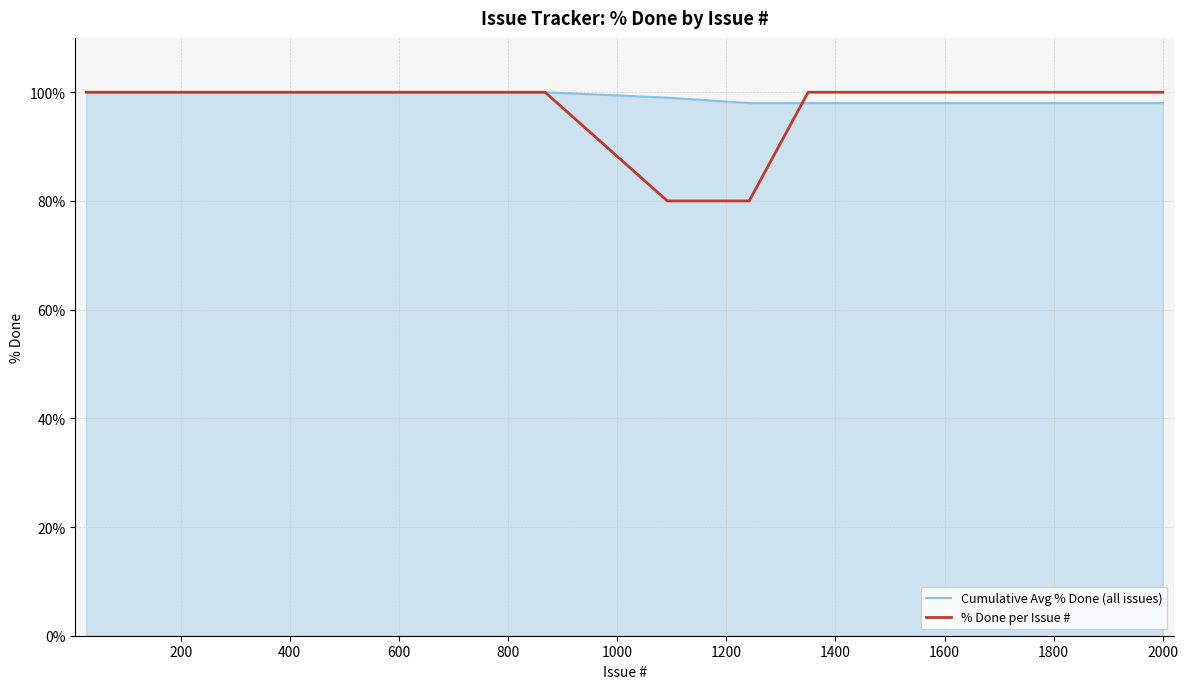

What is the minimum value shown in the chart?

80